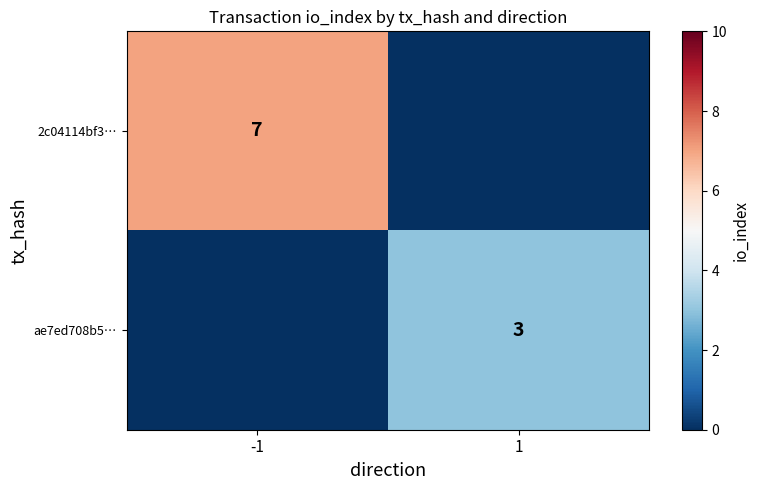

At which category is the sum across all series the highest?

-1